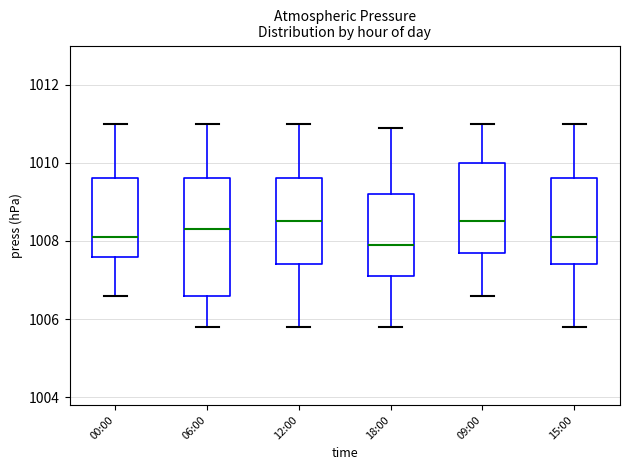

Where is the upper edge of the box for 06:00 on the y-axis? The values are not printed on the chart, so give them approximately, as read against the axis.

1009.6